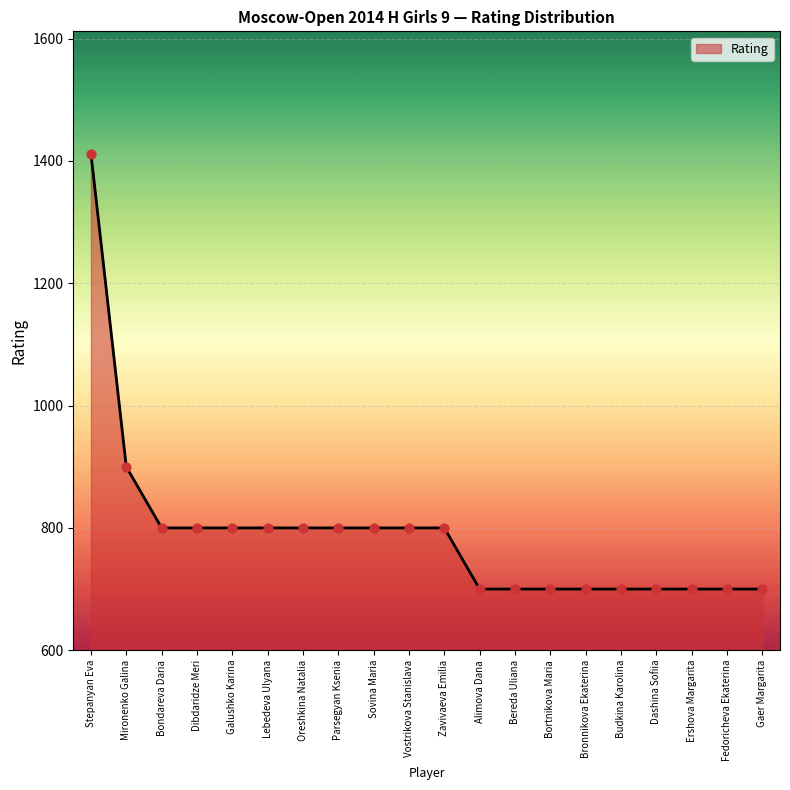

What is the ratio of the value at Lebedeva Ulyana to the value at Sovina Maria?

1.0